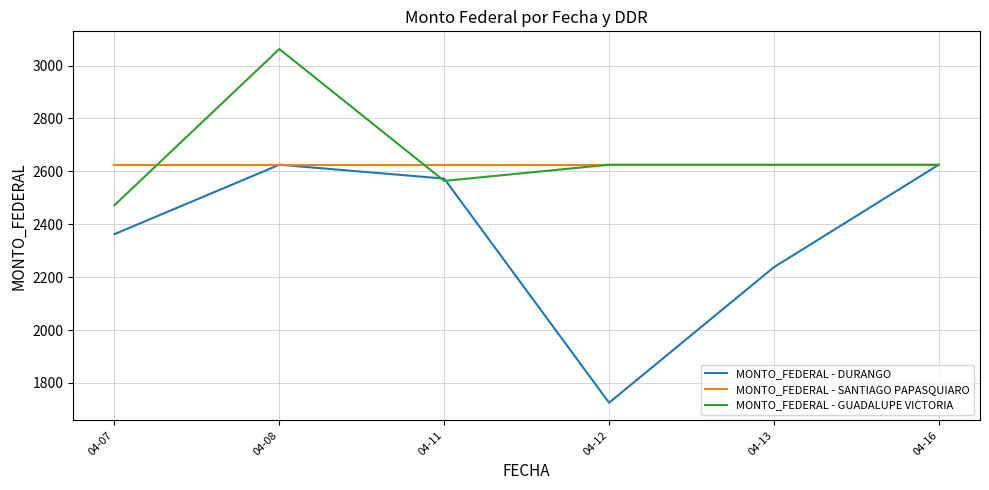

What is the spread (max minus min) of values at 04-08?

437.5